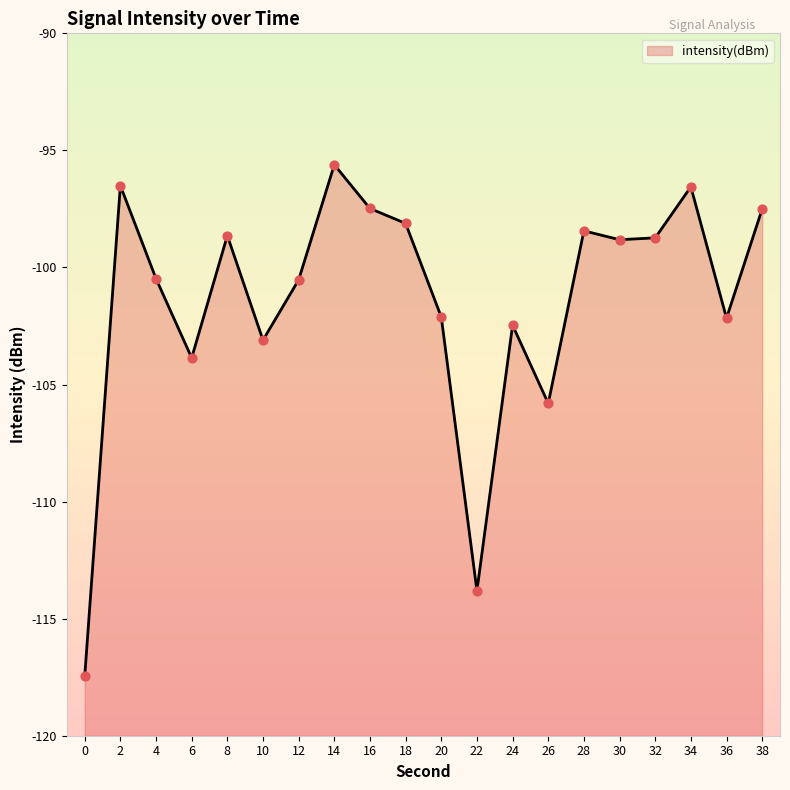

Which has a higher value, 32 or 12?

32